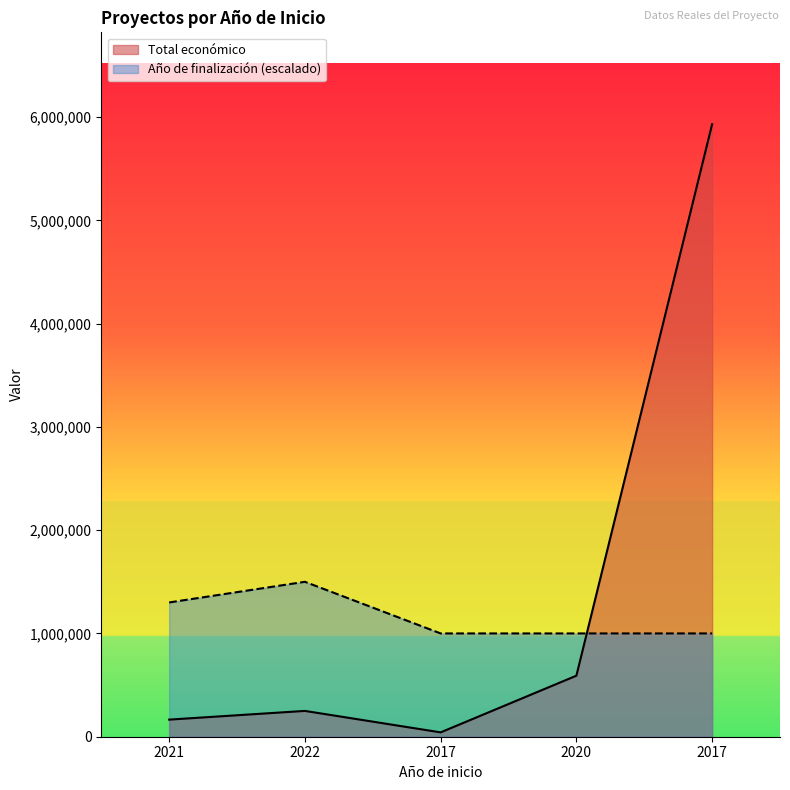

What is the sum of all Total económico values?

6978958